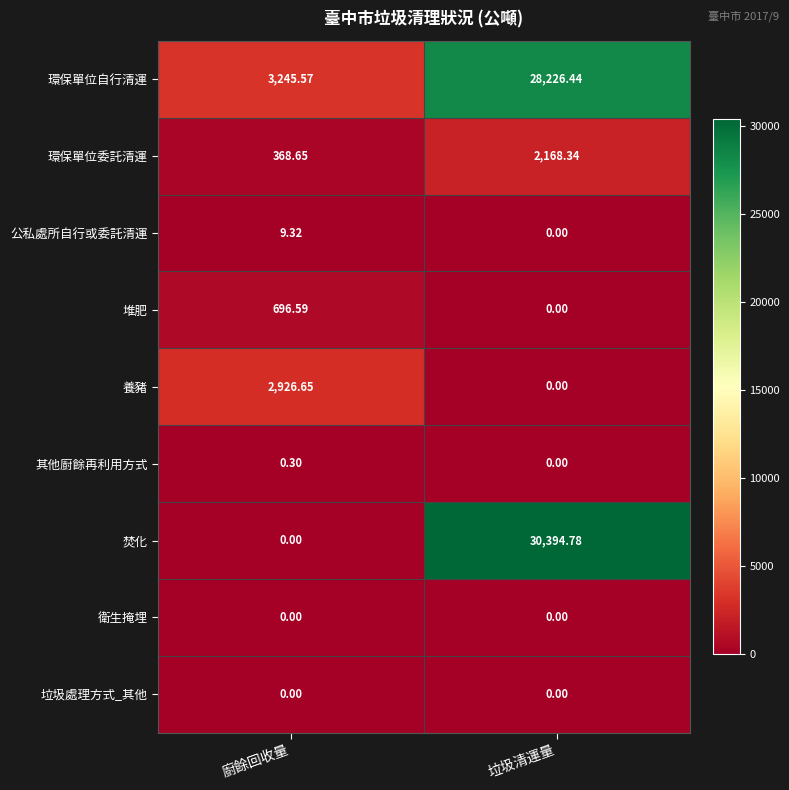

At which category is the sum across all series the highest?

垃圾清運量